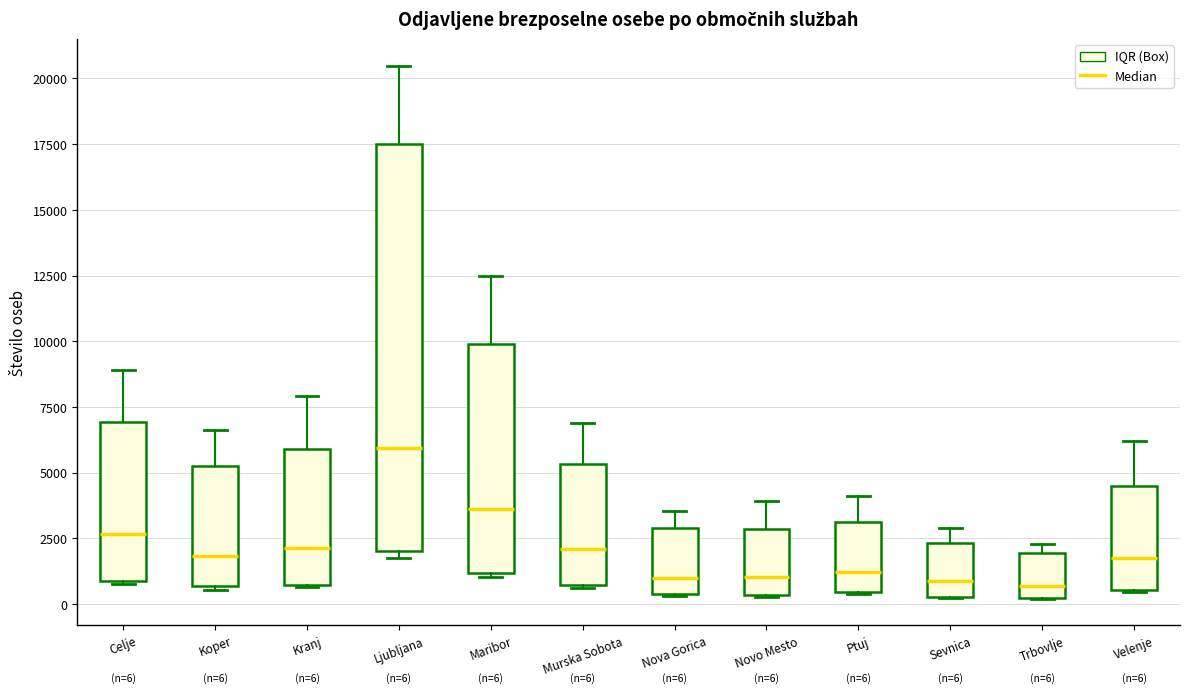

Which box is the tallest, from its lower edge to its upper edge?

Ljubljana